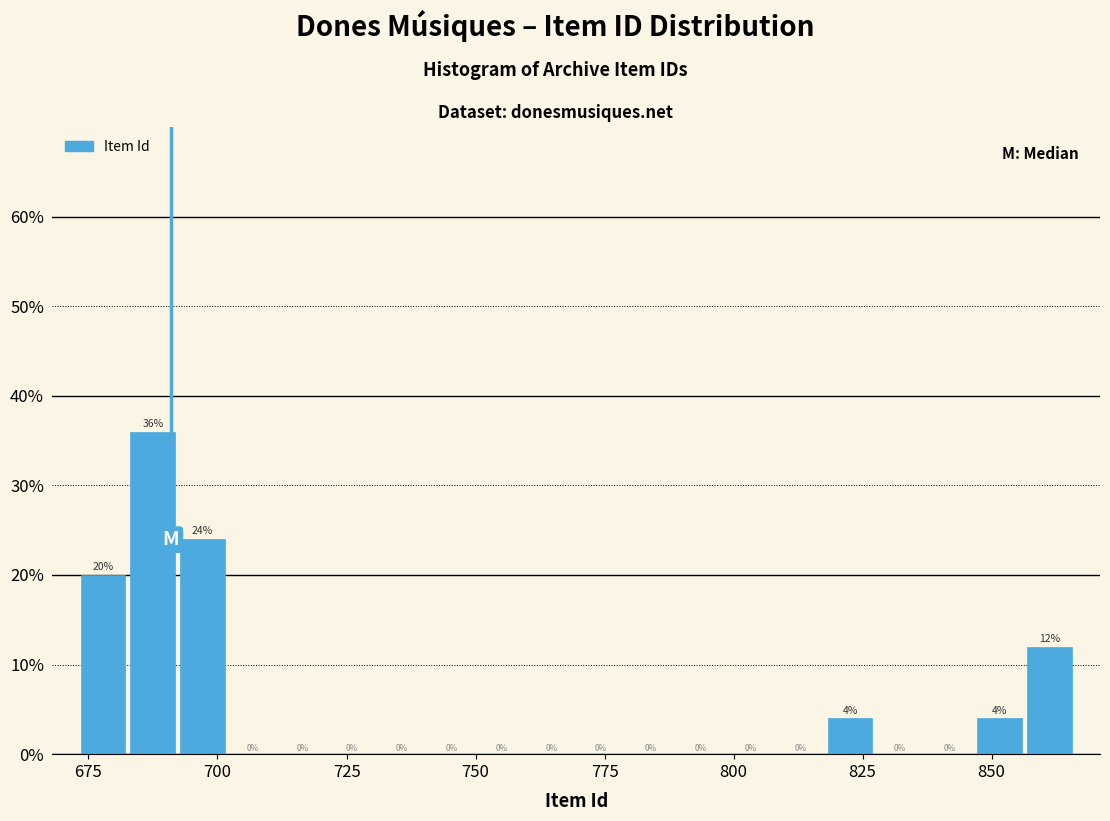

Read against the x-axis, roughly where is the centre of the tallest bar?

685